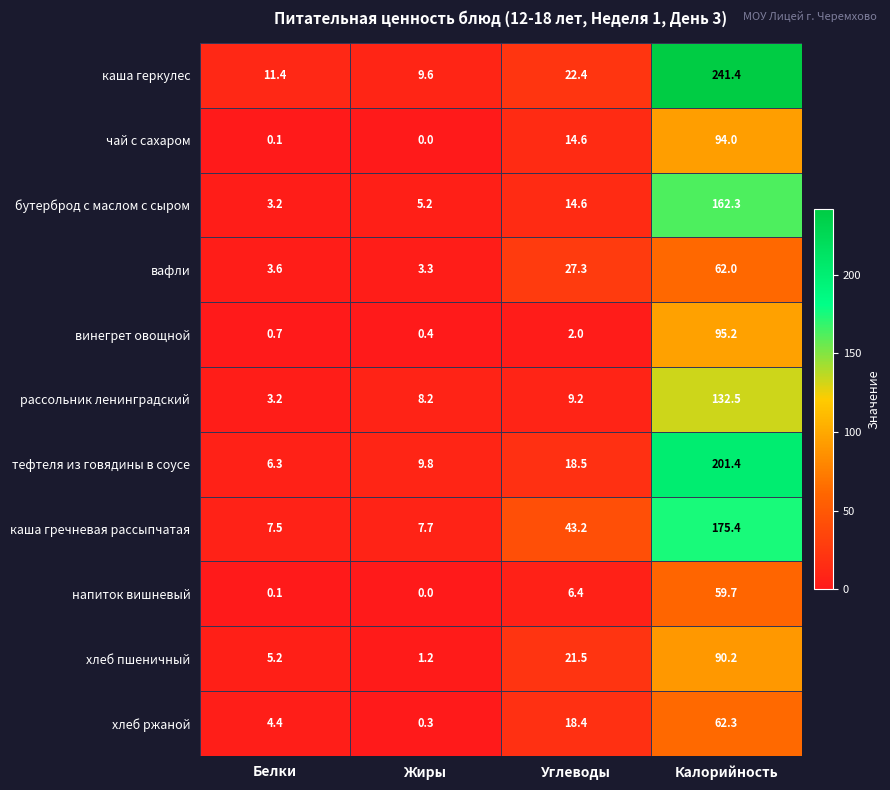

Which label corresponds to the smallest value in the chart?

Жиры